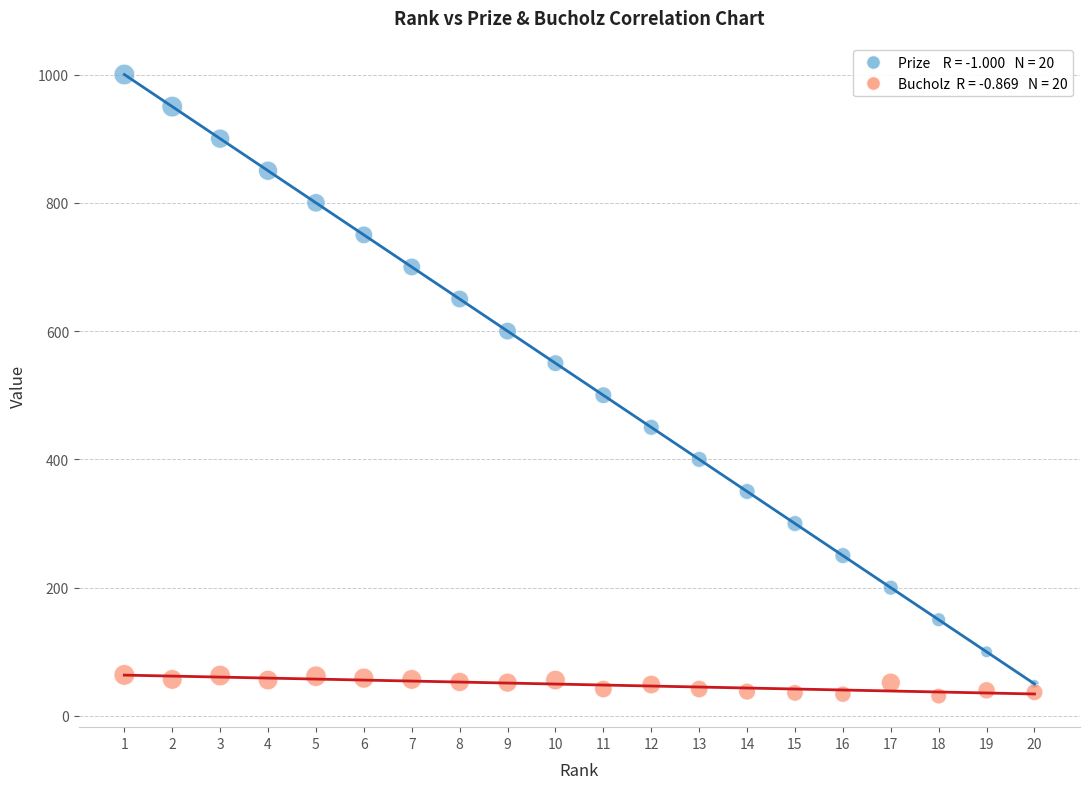

Across all series, what Y value is closest to 515?

500